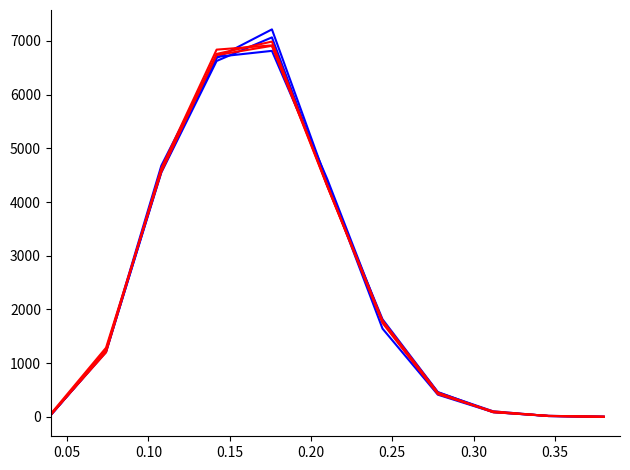

Does the chart have visible grid lines?

No